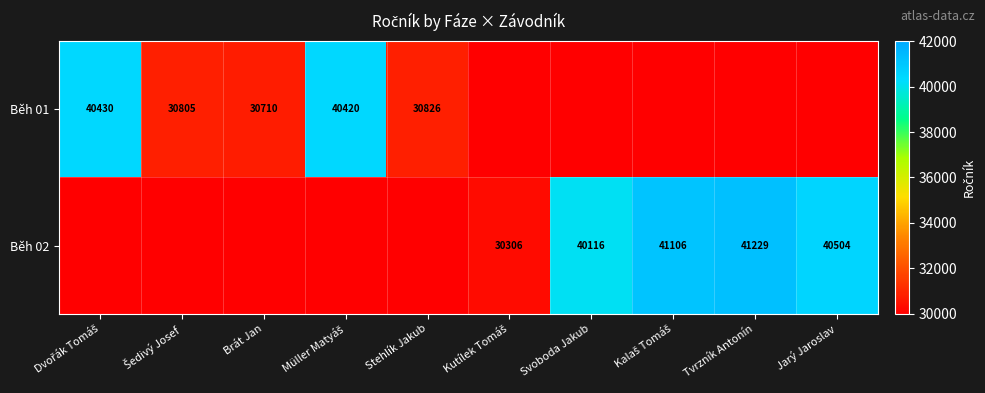

Which has a higher value, Tvrzník Antonín or Kalaš Tomáš?

Tvrzník Antonín